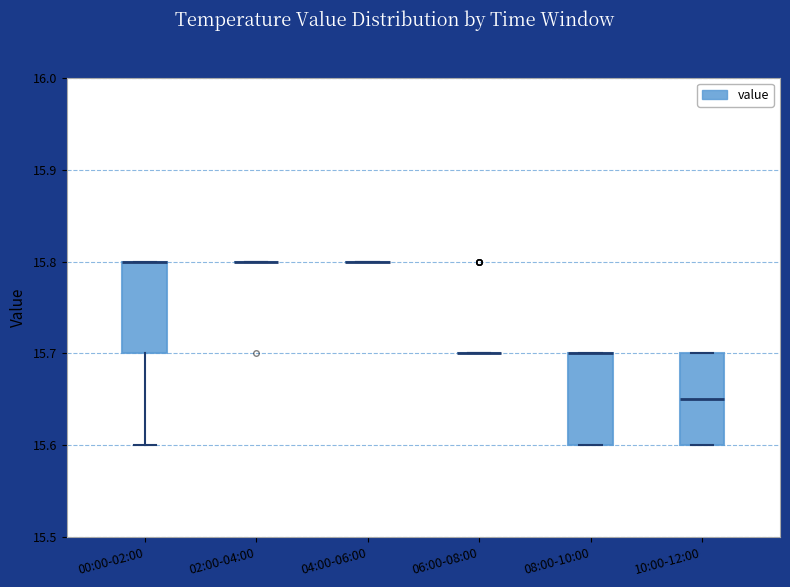

Reading left to right, read every box against the y-axis: the position of its median line, the range the box covers, and the ends of its whiskers. The values are not printed on the chart, so give them approximately, as read against the axis.

00:00-02:00: median 15.80 (drawn on the box's upper edge), box 15.70 to 15.80, whiskers 15.60 to 15.80
02:00-04:00: box collapsed to a line at 15.80, whiskers 15.80 to 15.80
04:00-06:00: box collapsed to a line at 15.80, whiskers 15.80 to 15.80
06:00-08:00: box collapsed to a line at 15.70, whiskers 15.70 to 15.70
08:00-10:00: median 15.70 (drawn on the box's upper edge), box 15.60 to 15.70, whiskers 15.60 to 15.70
10:00-12:00: median 15.65, box 15.60 to 15.70, whiskers 15.60 to 15.70